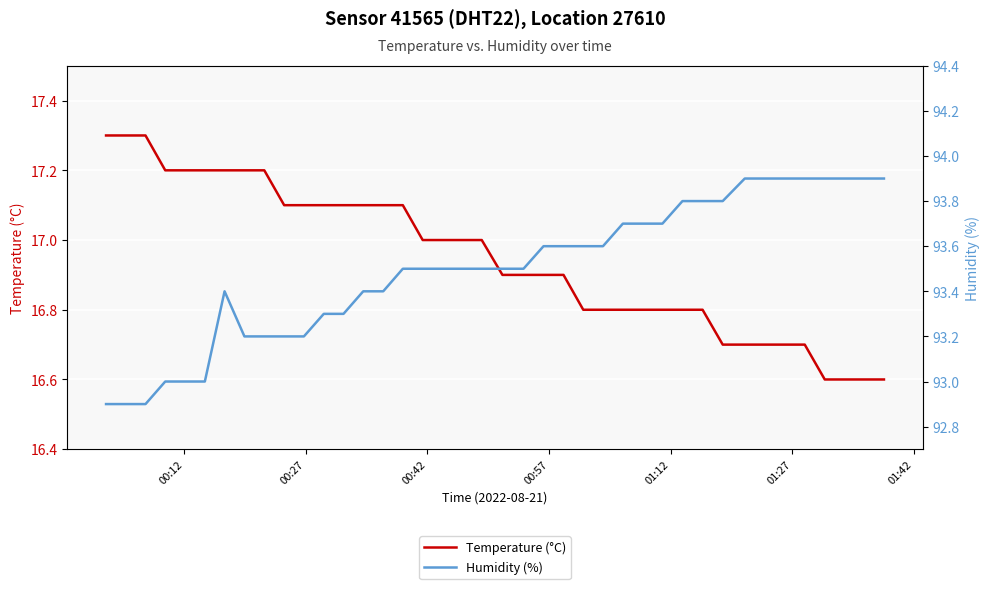

True or false: Temperature (°C) has more than 0 interior local peaks.

False